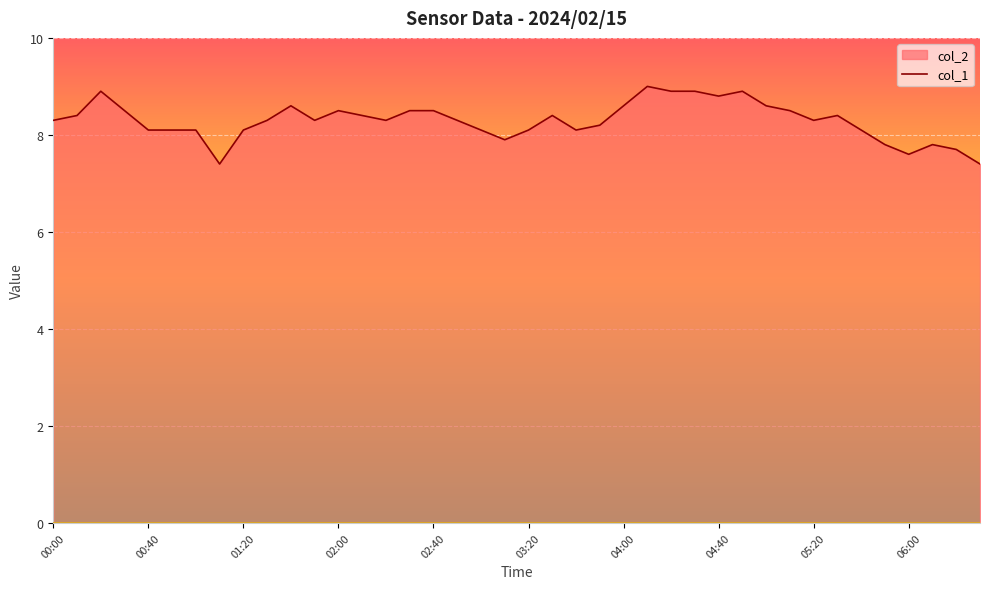

True or false: there are more than 1 points higher than both neighbors.

True